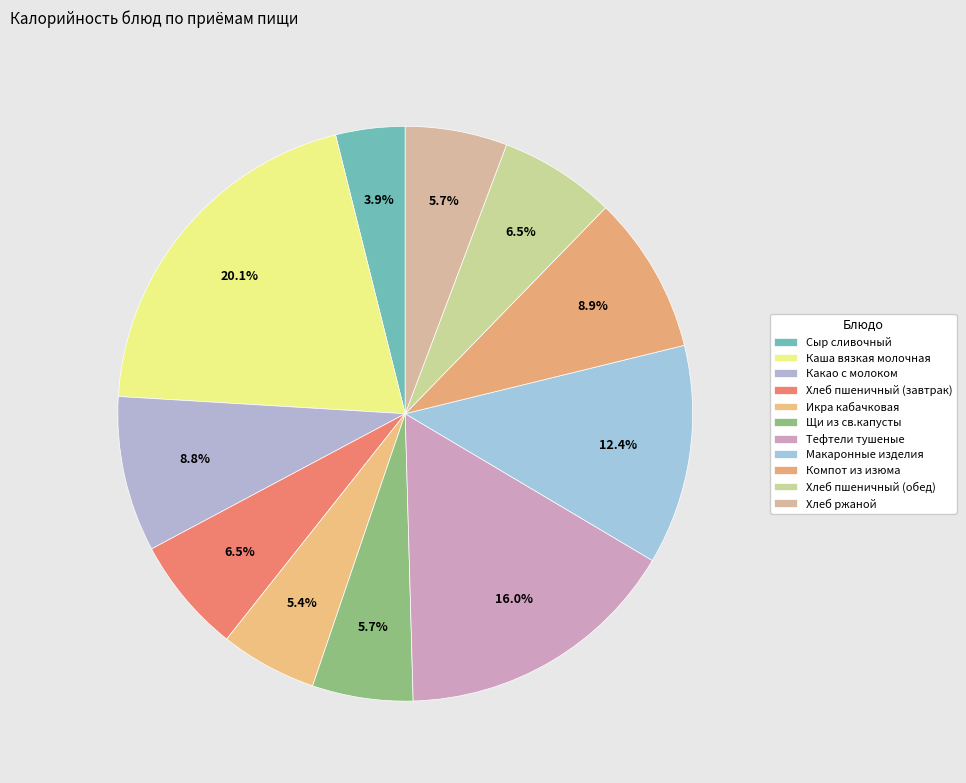

Which category has the biggest portion of the pie?

Каша вязкая молочная